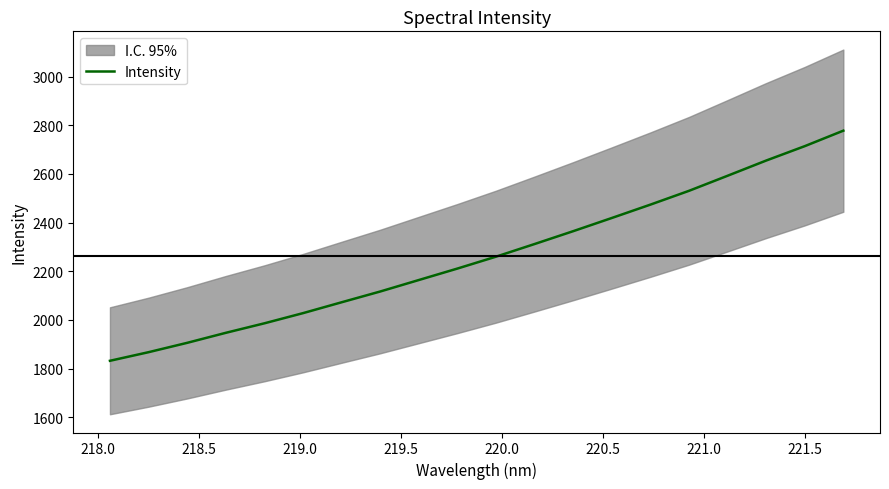

What is the difference between the maximum and minimum values?

945.8